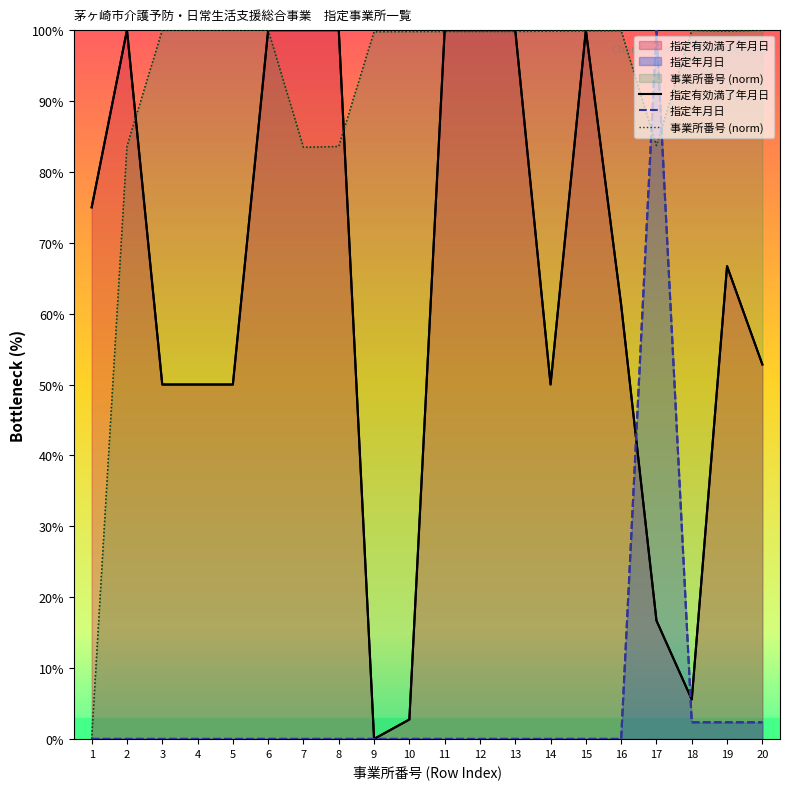

Read the 事業所番号 (norm) value at 15.

99.9